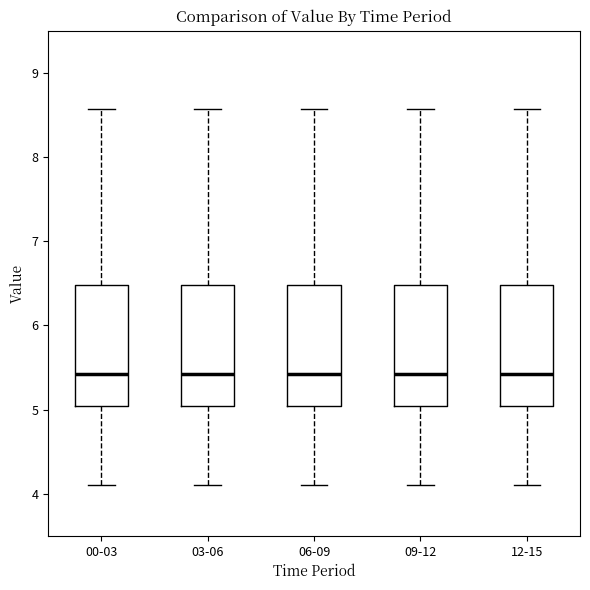

Reading left to right, read every box against the y-axis: the position of its median line, the range the box covers, and the ends of its whiskers. The values are not printed on the chart, so give them approximately, as read against the axis.

00-03: median 5.4, box 5.0 to 6.5, whiskers 4.1 to 8.6
03-06: median 5.4, box 5.0 to 6.5, whiskers 4.1 to 8.6
06-09: median 5.4, box 5.0 to 6.5, whiskers 4.1 to 8.6
09-12: median 5.4, box 5.0 to 6.5, whiskers 4.1 to 8.6
12-15: median 5.4, box 5.0 to 6.5, whiskers 4.1 to 8.6